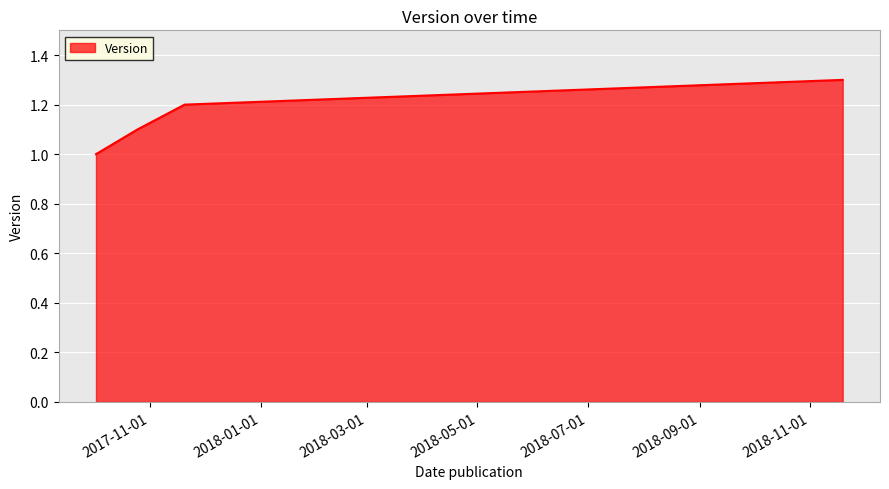

How many lines are shown in the chart?

1